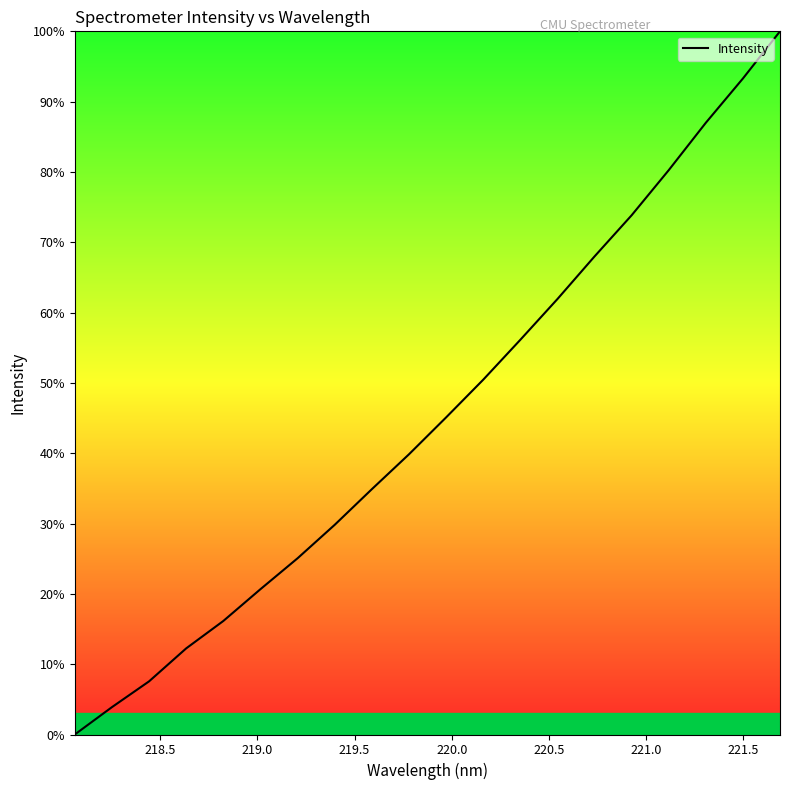

What is the maximum value shown in the chart?

100.0